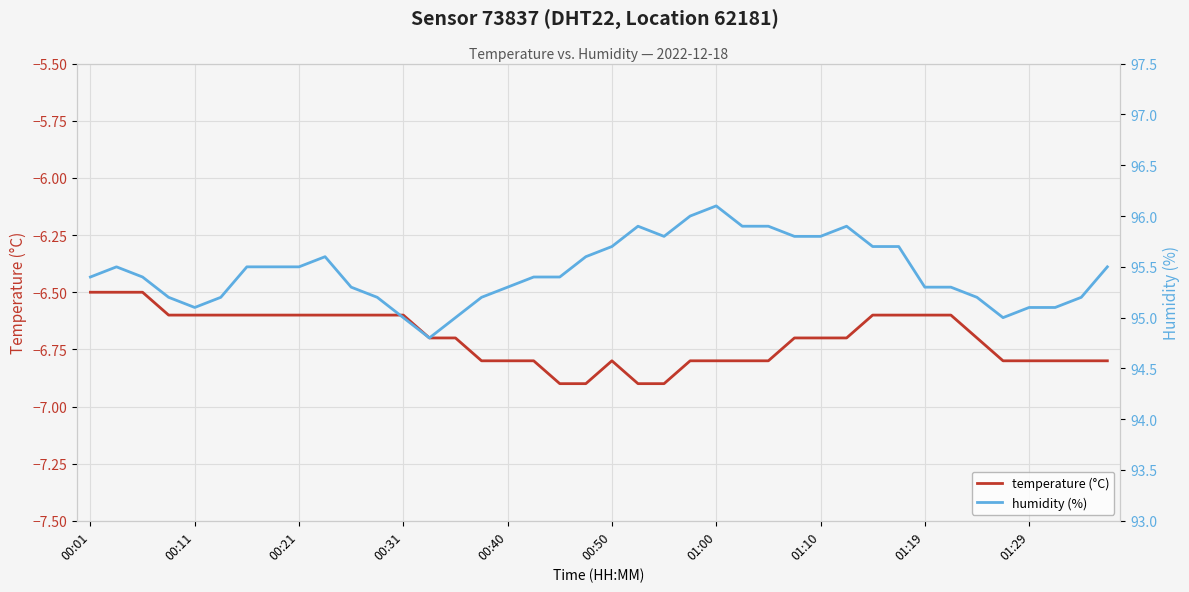

Which series has the largest range (max minus min)?

humidity (%)